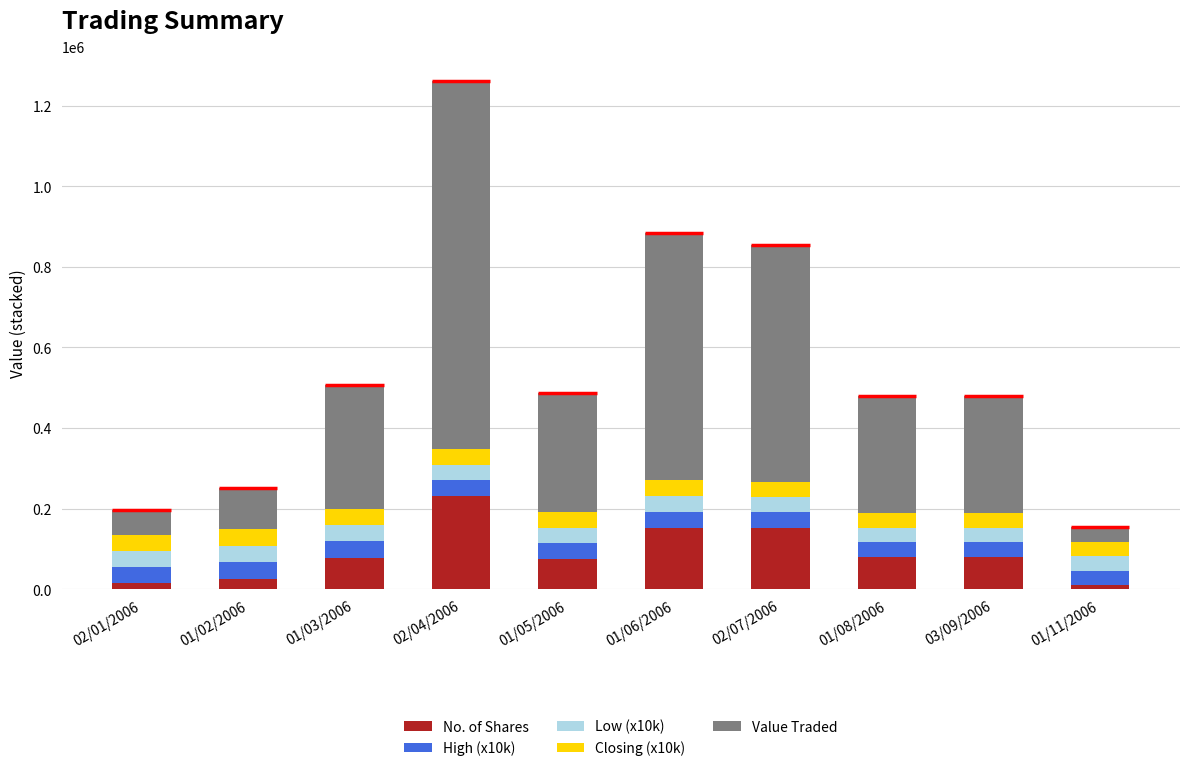

Which series has the largest total across all categories?

Value Traded